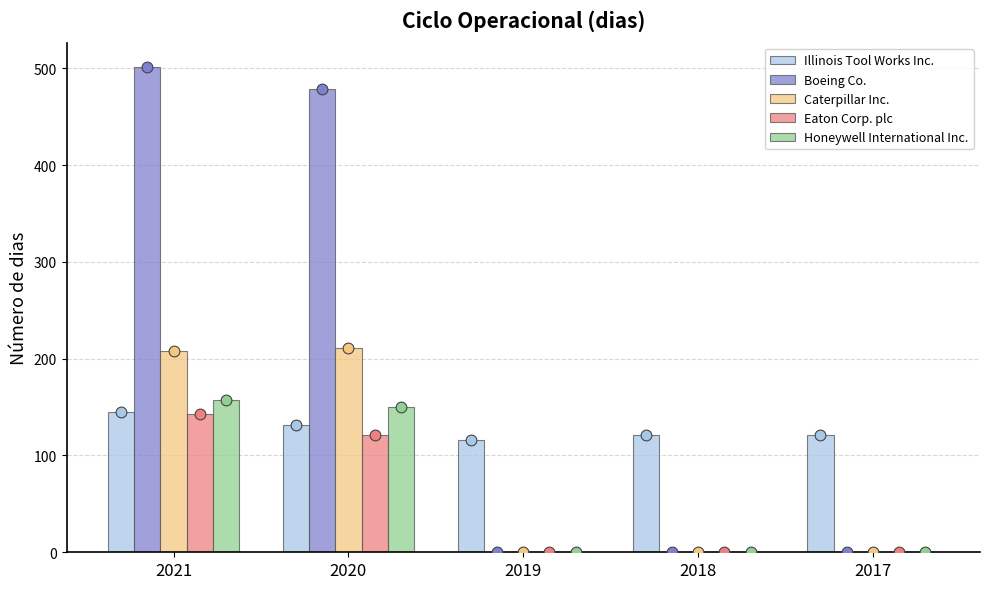

At which category is the sum across all series the highest?

2021